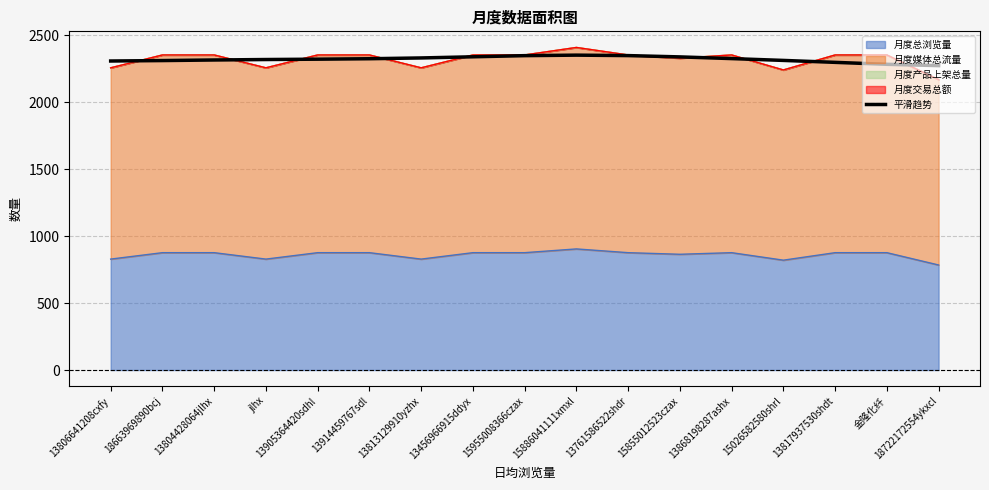

List the labels in order of value, smallest first.

18722172554ykxcl, 金隆化纤, 13817937530shdt, 13806641208cxfy, 18663969890bcj, 15026582580shrl, 13804428064jlhx, jlhx, 13905364420sdhl, 13914459767sdl, 13868198287ashx, 13813129910yzhx, 15855012523czax, 13456966915ddyx, 15955008366czax, 13761586522shdr, 15886041111xmxl